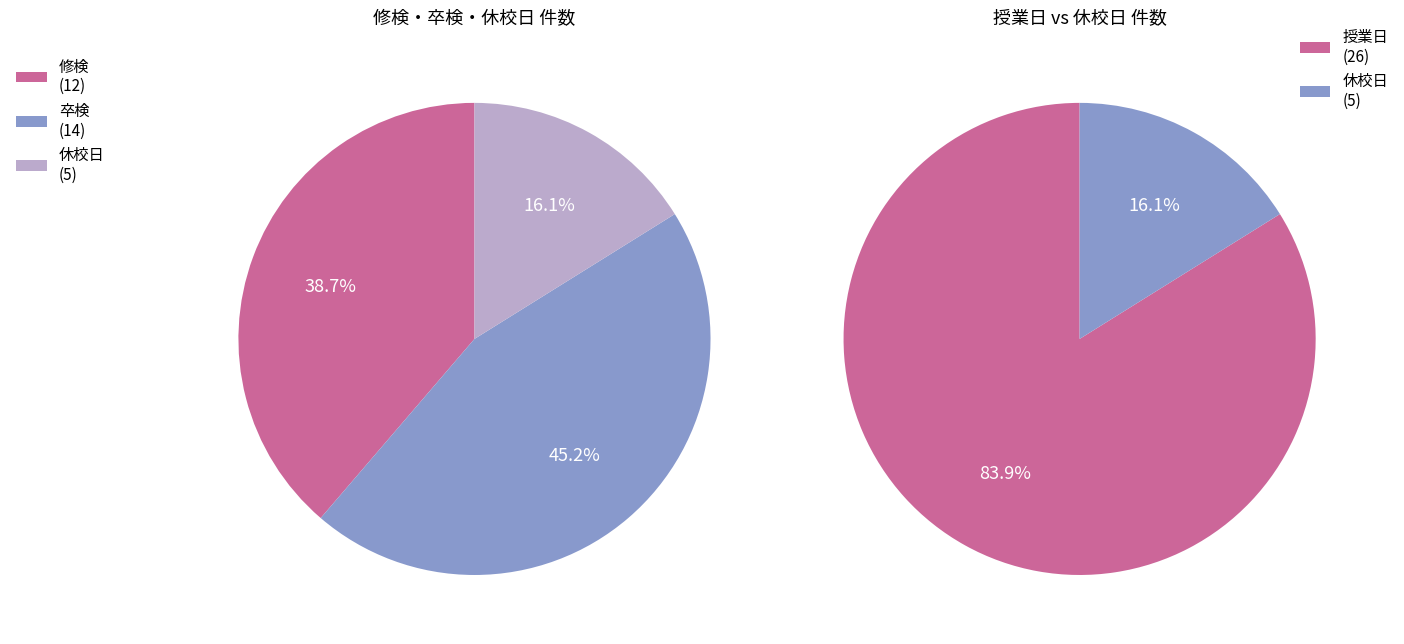

How much of the chart is everything except 卒検?

54.8%